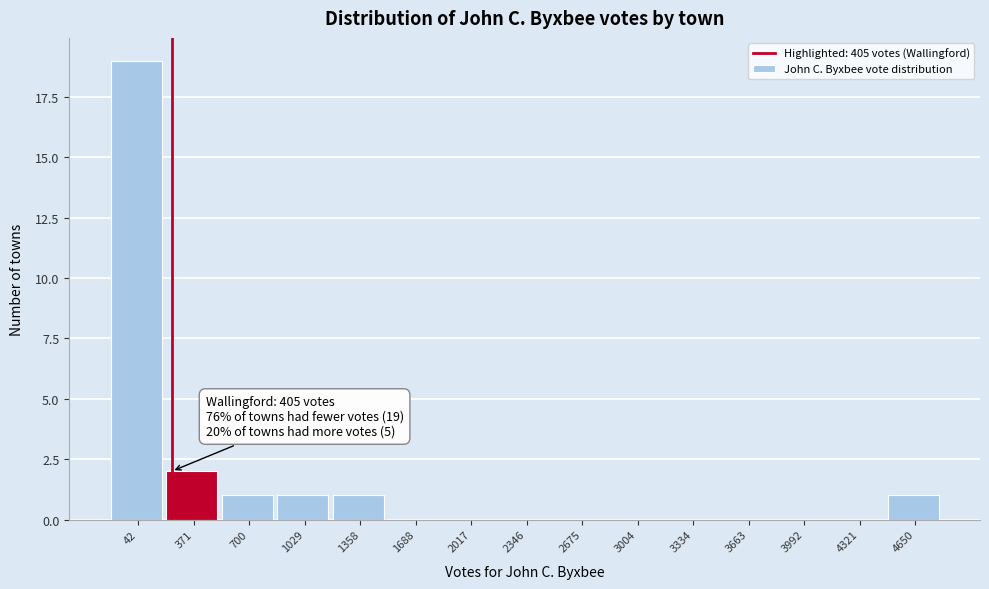

Reading left to right, extract all data points from this chart.

42=19	371=2	700=1	1029=1	1358=1	1688=0	2017=0	2346=0	2675=0	3004=0	3334=0	3663=0	3992=0	4321=0	4650=1